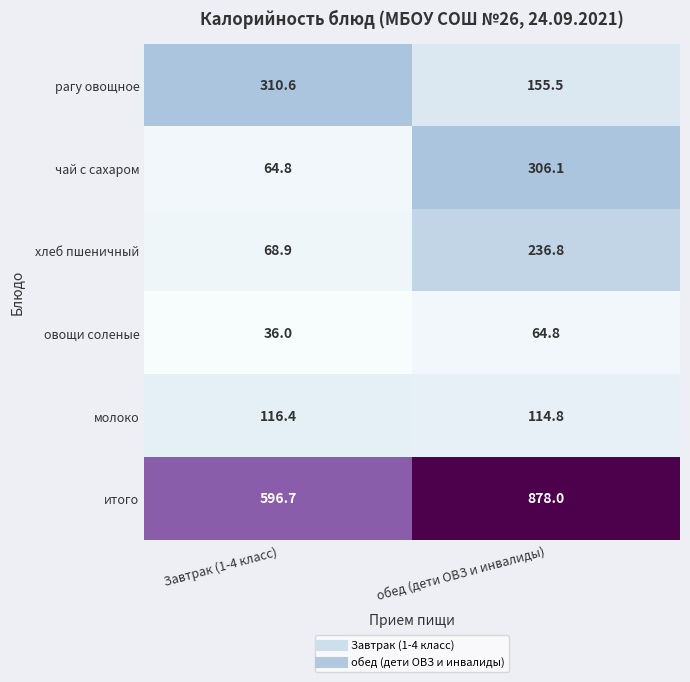

Which label corresponds to the smallest value in the chart?

Завтрак (1-4 класс)